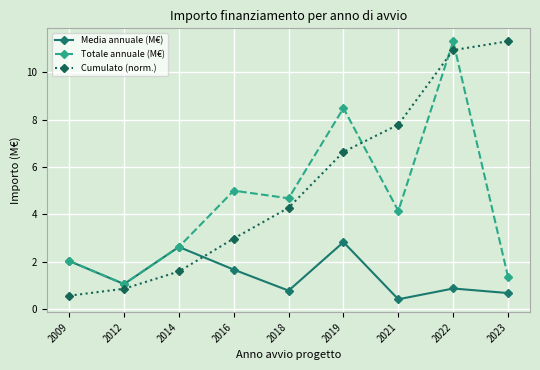

What is the average value of the Cumulato (norm.) series?

5.2